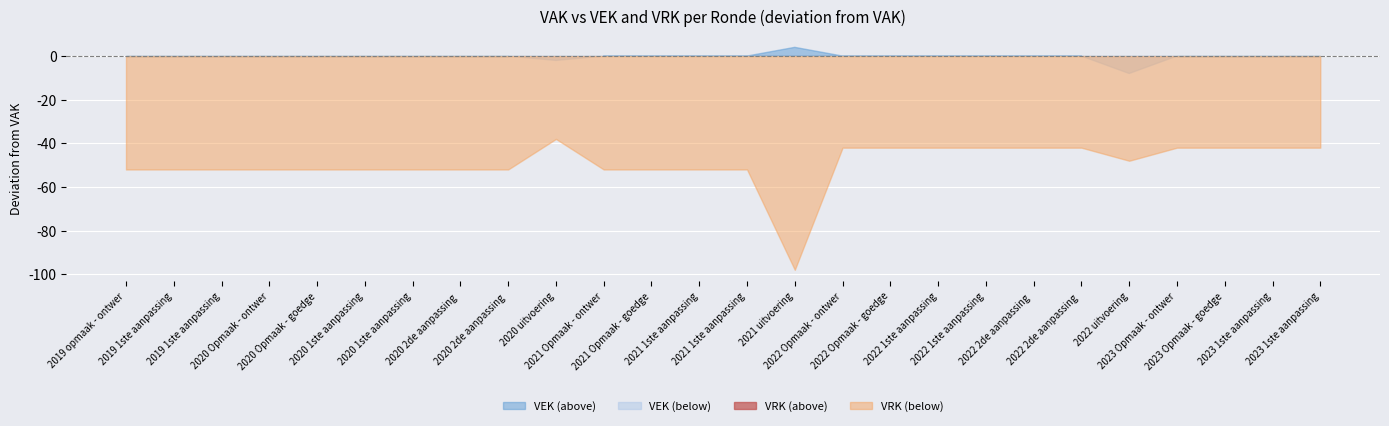

True or false: VRK and VEK cross at least once.

False